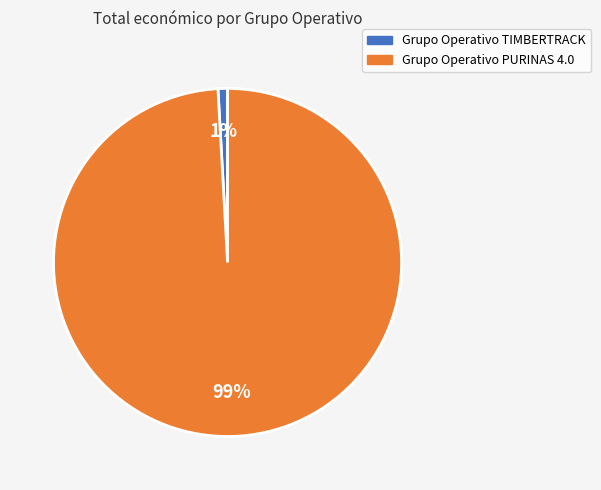

True or false: Grupo Operativo TIMBERTRACK accounts for 15% of the total.

False